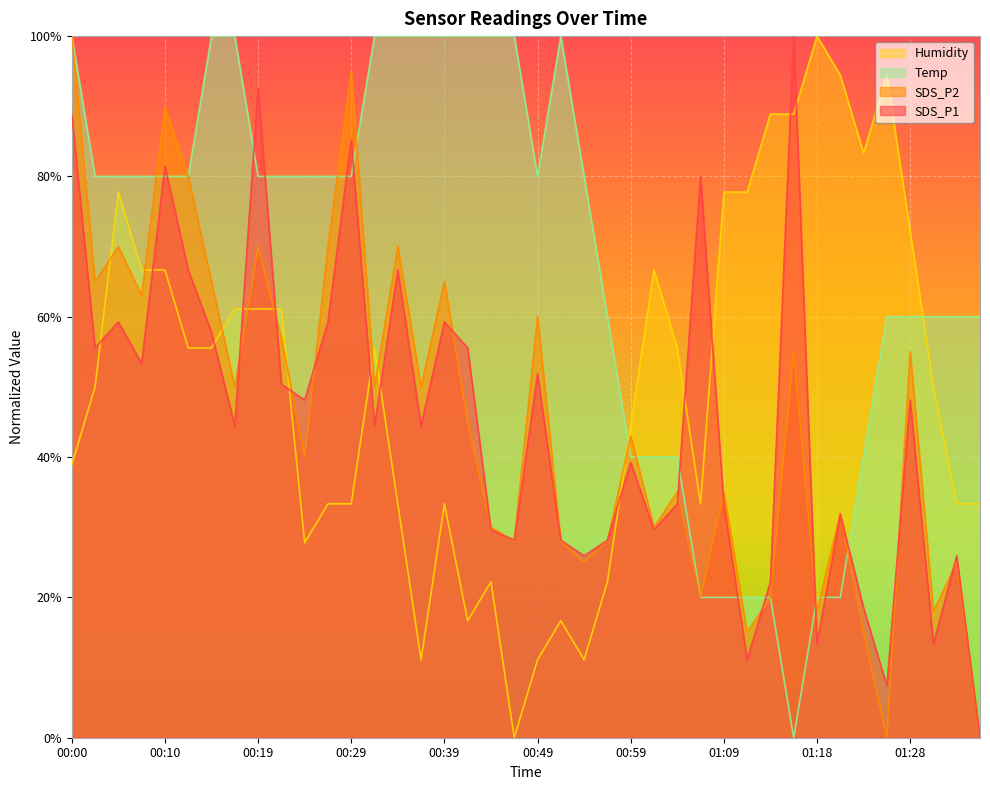

Is the value of SDS_P2 at 01:23 greater than the value of SDS_P1 at 00:15?

No